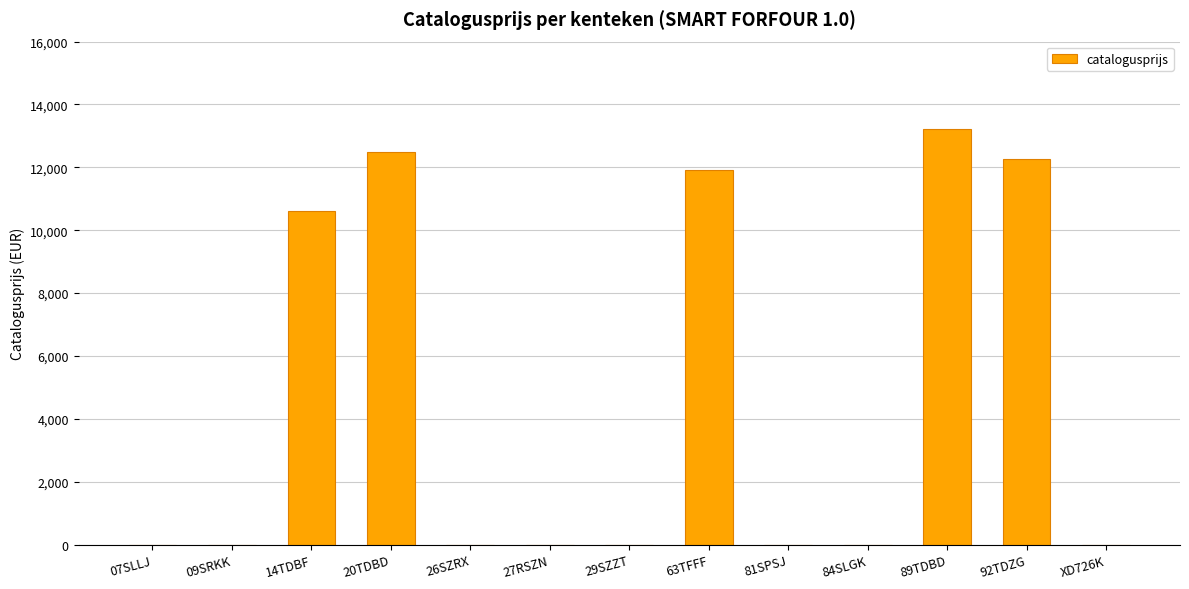

Between 07SLLJ and 92TDZG, which is larger?

92TDZG